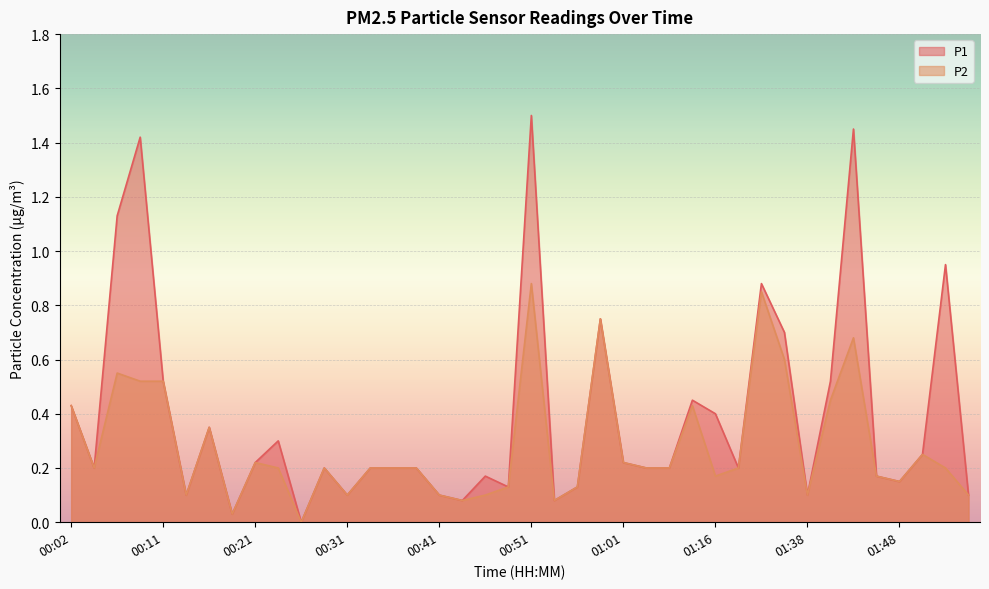

How many data points in P1 are above 0?

39